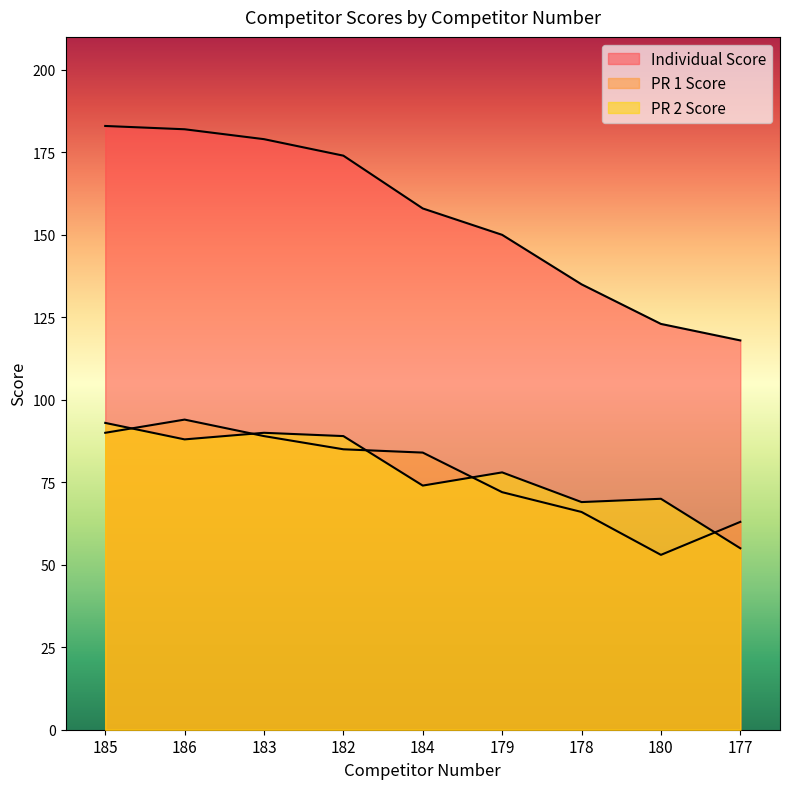

What is the value of the PR 2 Score point at the 5th from the left?

74